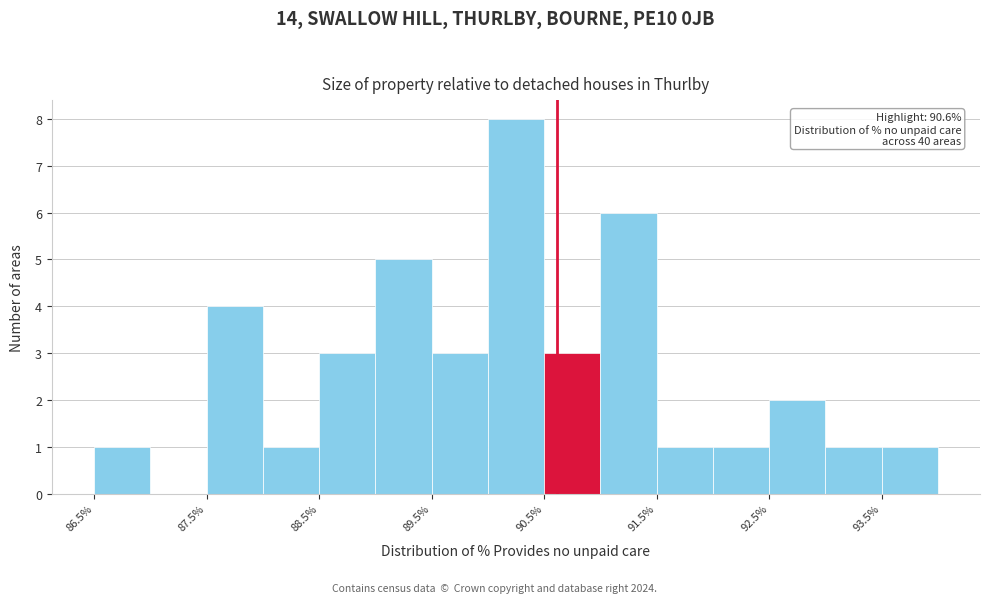

Over which range of the x-axis is the bar tallest?

90.0 to 90.5